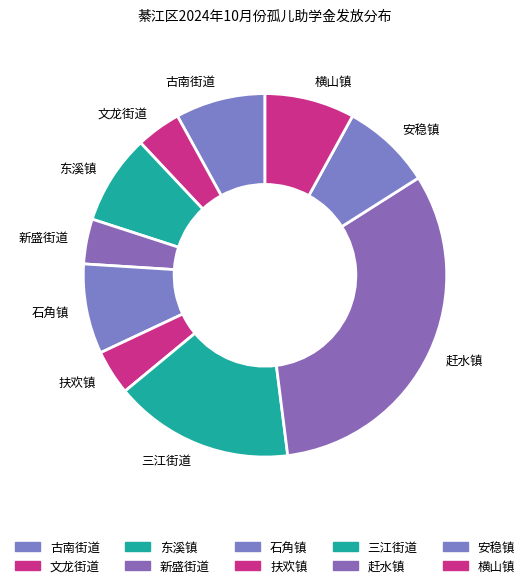

Which category has the biggest portion of the pie?

赶水镇